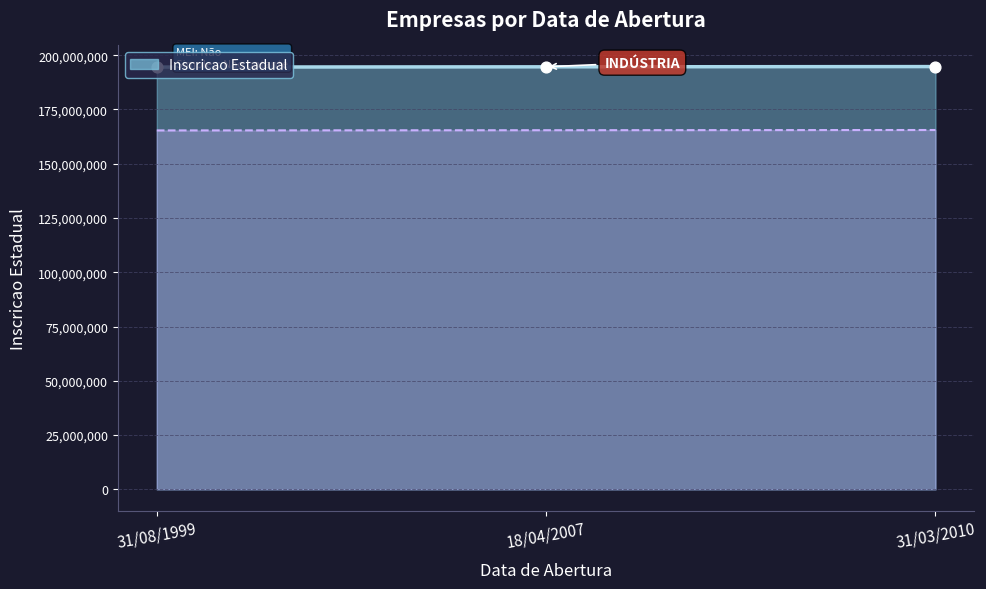

What is the ratio of the value at 31/08/1999 to the value at 31/03/2010?

1.0